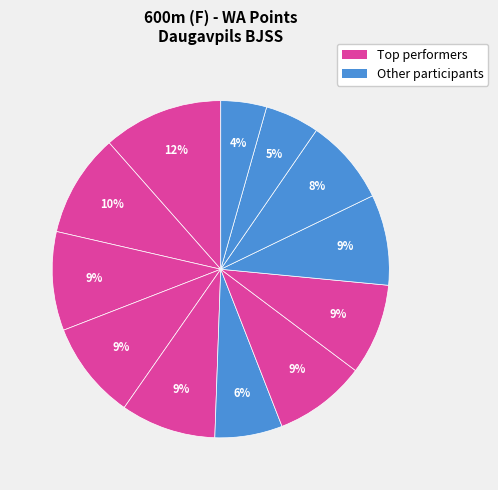

How many segments does this pie chart have?

12